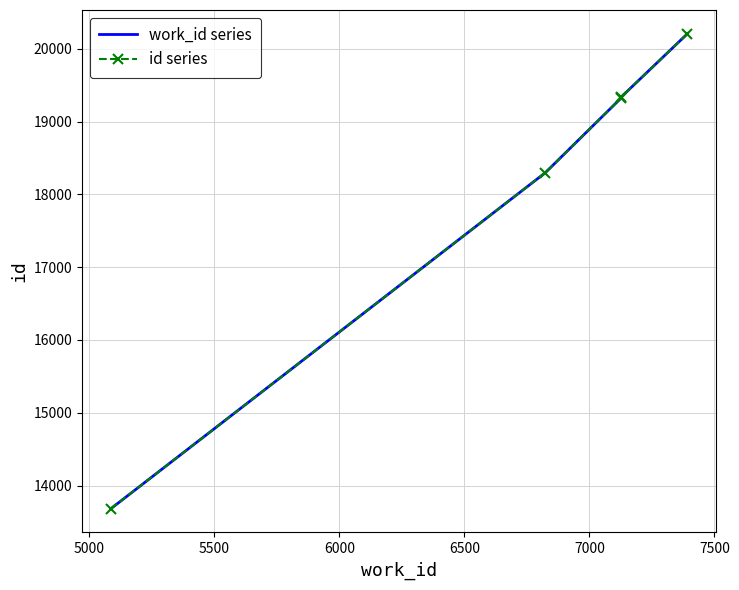

Between 5000 and 5500, which series saw the biggest shift?

work_id series